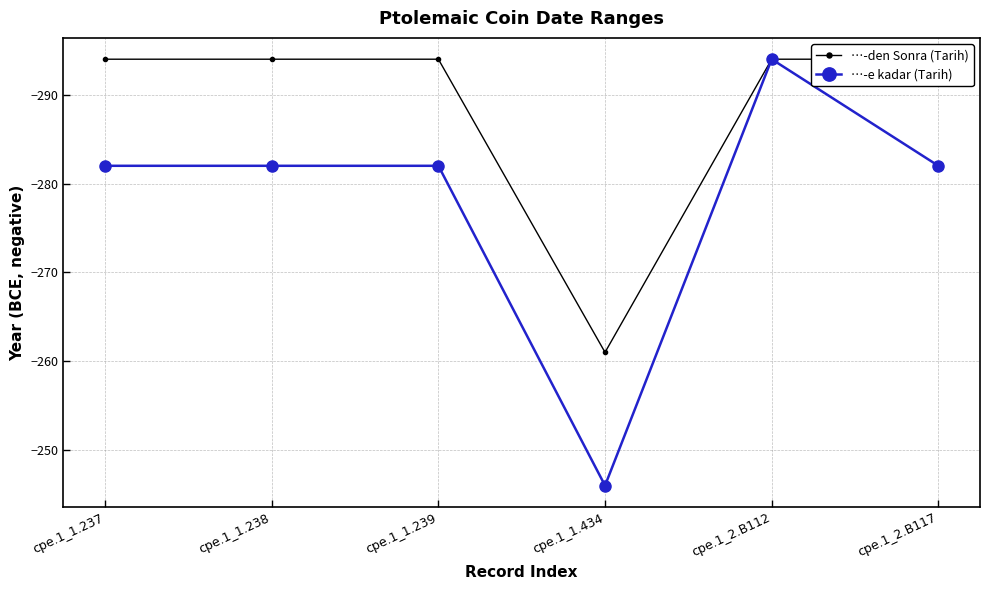

Is the value of …-e kadar (Tarih) at cpe.1_1.237 greater than the value of …-den Sonra (Tarih) at cpe.1_1.238?

Yes